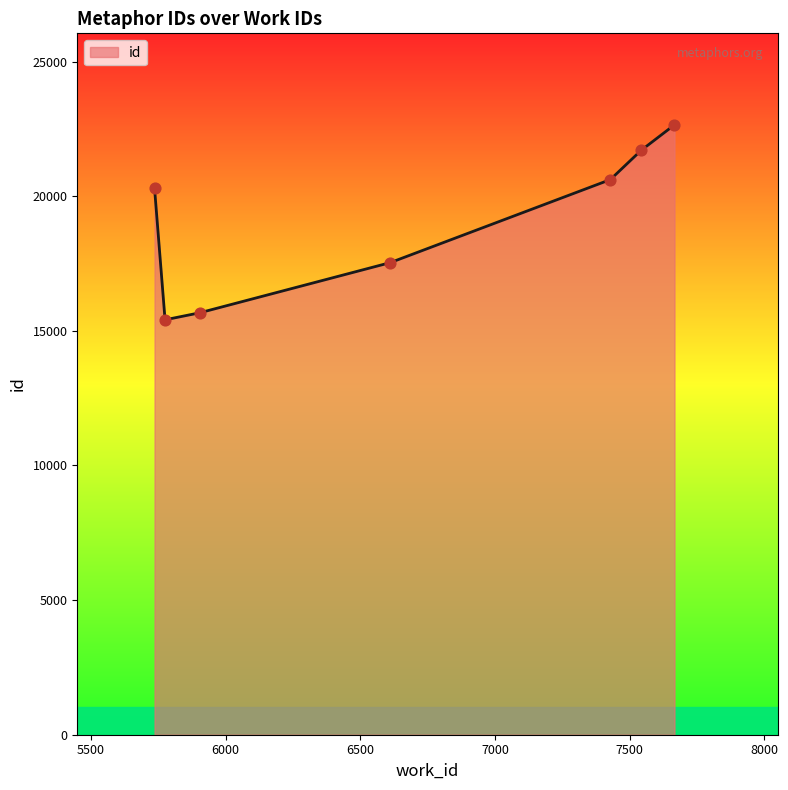

True or false: the data has more than 2 interior local peaks.

False